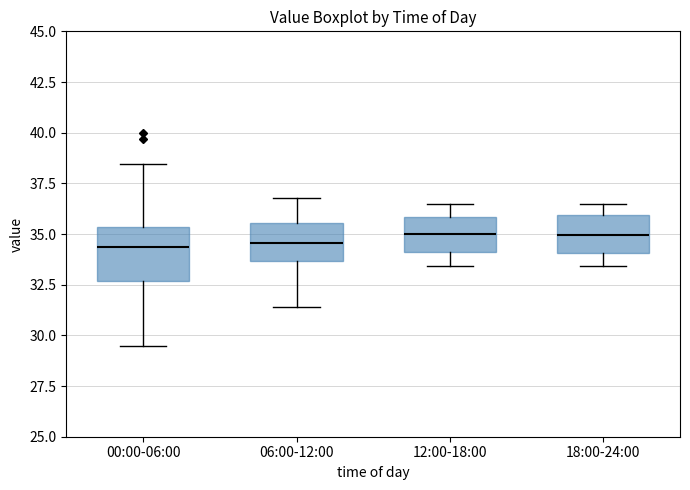

Reading left to right, read every box against the y-axis: the position of its median line, the range the box covers, and the ends of its whiskers. The values are not printed on the chart, so give them approximately, as read against the axis.

00:00-06:00: median 34.5, box 32.5 to 35.5, whiskers 29.5 to 38.5
06:00-12:00: median 34.5, box 33.5 to 35.5, whiskers 31.5 to 37.0
12:00-18:00: median 35.0, box 34.0 to 36.0, whiskers 33.5 to 36.5
18:00-24:00: median 35.0, box 34.0 to 36.0, whiskers 33.5 to 36.5